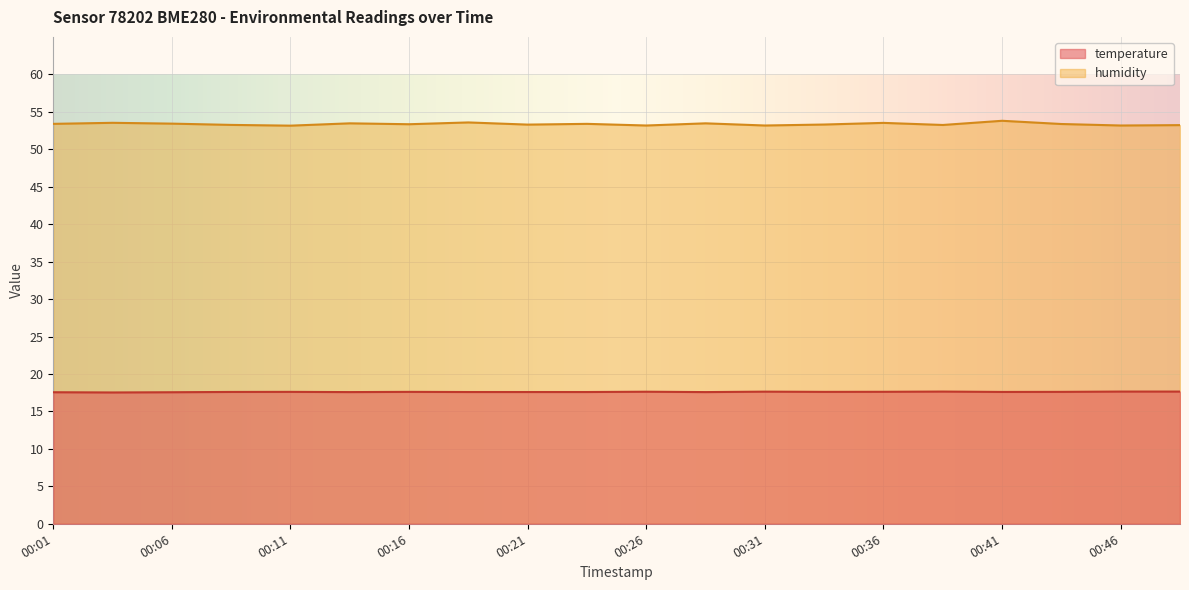

What is the difference between the highest and lowest values at 00:28?

35.9